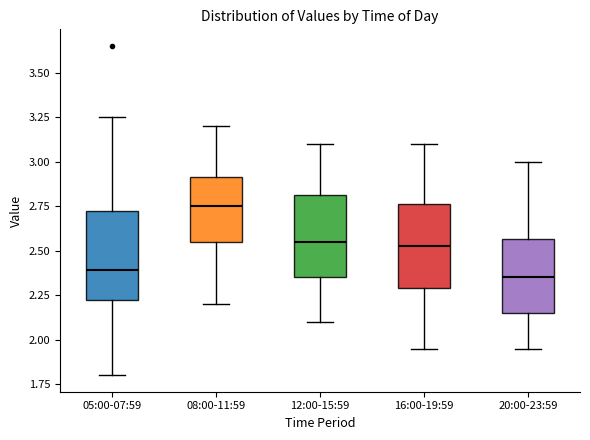

Reading left to right, transcribe this box plot: for each box, give where its median line is, the range the box spans, and where its two whiskers end, as read against the y-axis. The values are not printed on the chart, so give them approximately, as read against the axis.

05:00-07:59: median 2.40, box 2.20 to 2.70, whiskers 1.80 to 3.25
08:00-11:59: median 2.75, box 2.55 to 2.90, whiskers 2.20 to 3.20
12:00-15:59: median 2.55, box 2.35 to 2.80, whiskers 2.10 to 3.10
16:00-19:59: median 2.55, box 2.30 to 2.75, whiskers 1.95 to 3.10
20:00-23:59: median 2.35, box 2.15 to 2.55, whiskers 1.95 to 3.00